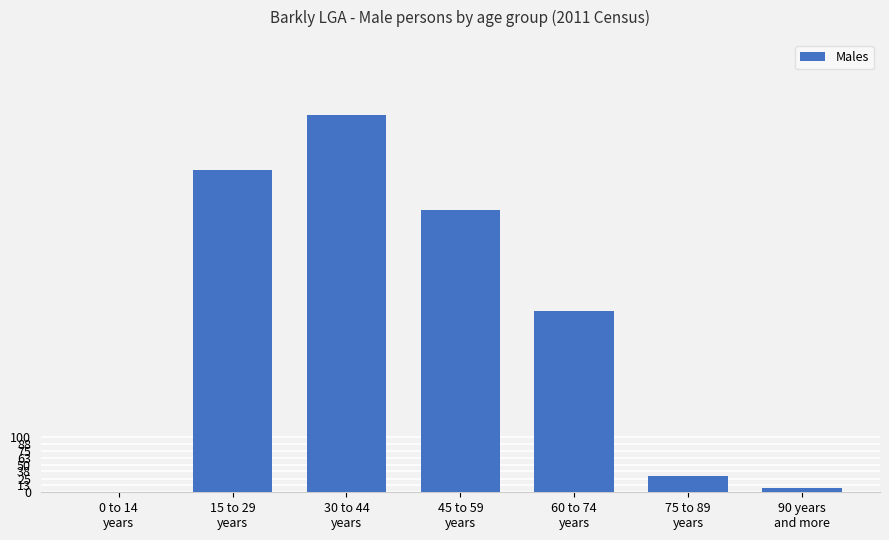

What is the difference between the values at 30 to 44
years and 90 years
and more?

678